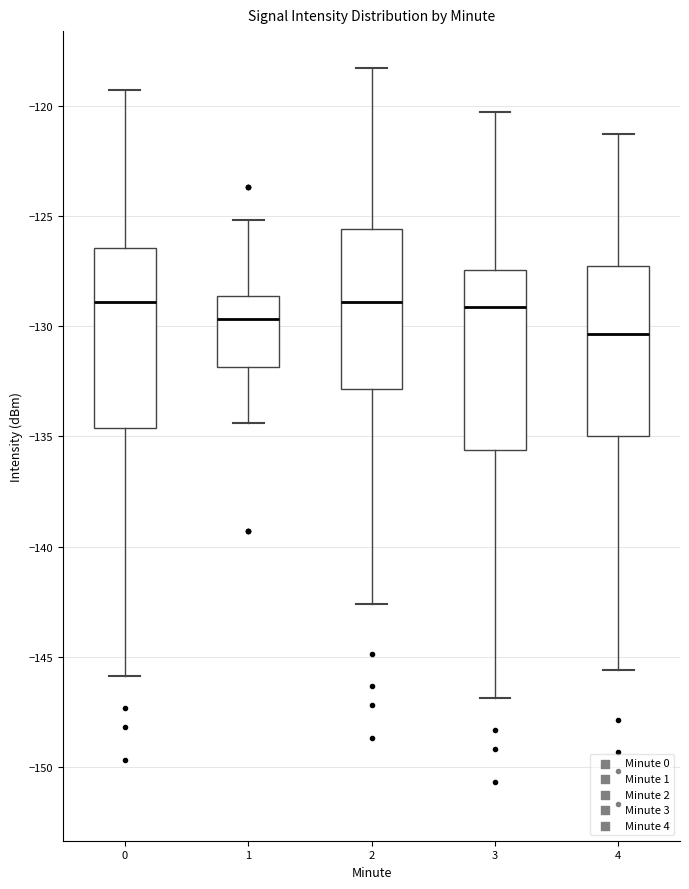

Reading left to right, read every box against the y-axis: the position of its median line, the range the box covers, and the ends of its whiskers. The values are not printed on the chart, so give them approximately, as read against the axis.

0: median -129.0, box -134.5 to -126.5, whiskers -146.0 to -119.5
1: median -129.5, box -132.0 to -128.5, whiskers -134.5 to -125.0
2: median -129.0, box -133.0 to -125.5, whiskers -142.5 to -118.5
3: median -129.0, box -135.5 to -127.5, whiskers -147.0 to -120.5
4: median -130.5, box -135.0 to -127.5, whiskers -145.5 to -121.5